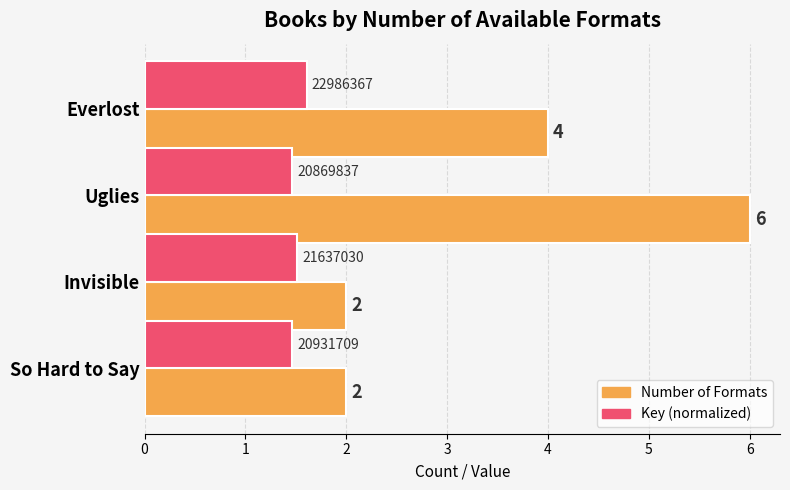

Rank the series by their average value, from lowest to highest.

Key (normalized), Number of Formats